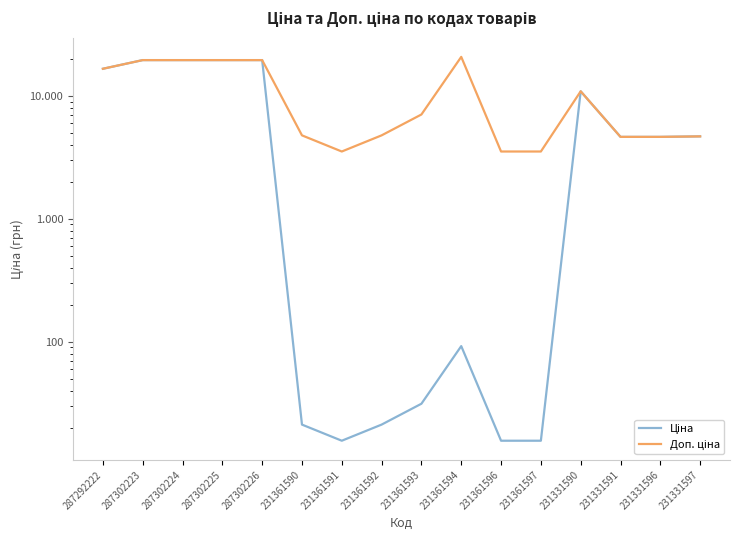

What is the value of the Доп. ціна point at the 7th from the left?

3529.0